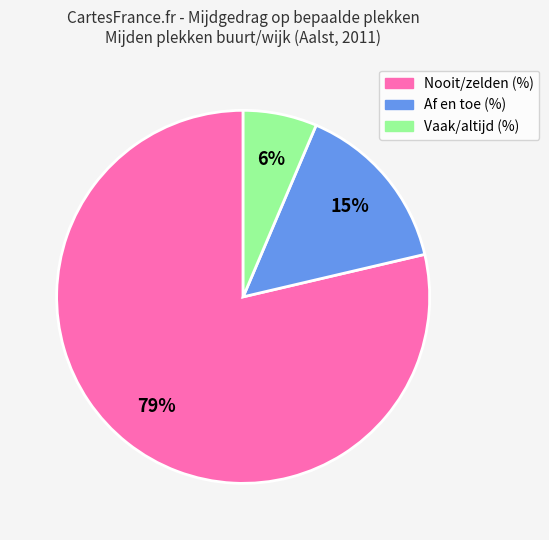

Rank the categories by value from highest to lowest.

Nooit/zelden (%), Af en toe (%), Vaak/altijd (%)